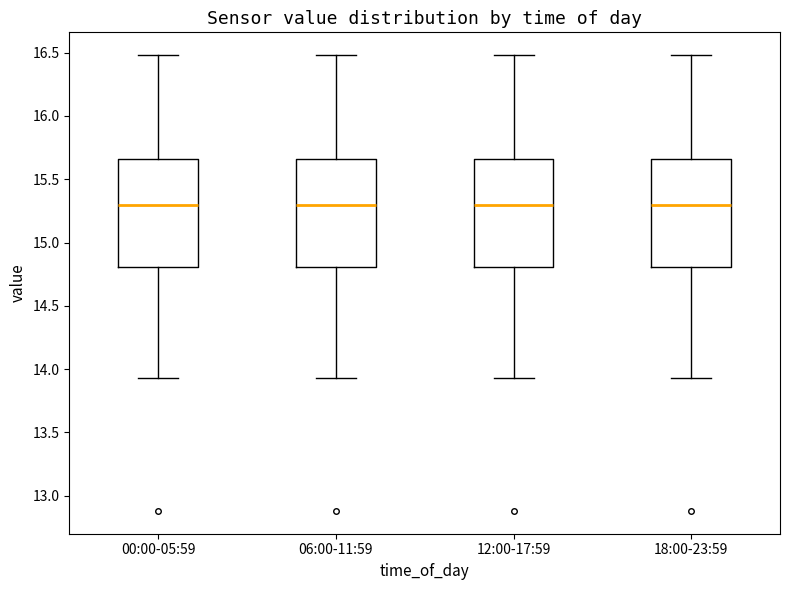

Reading left to right, transcribe this box plot: for each box, give where its median line is, the range the box spans, and where its two whiskers end, as read against the y-axis. The values are not printed on the chart, so give them approximately, as read against the axis.

00:00-05:59: median 15.30, box 14.80 to 15.65, whiskers 13.95 to 16.50
06:00-11:59: median 15.30, box 14.80 to 15.65, whiskers 13.95 to 16.50
12:00-17:59: median 15.30, box 14.80 to 15.65, whiskers 13.95 to 16.50
18:00-23:59: median 15.30, box 14.80 to 15.65, whiskers 13.95 to 16.50